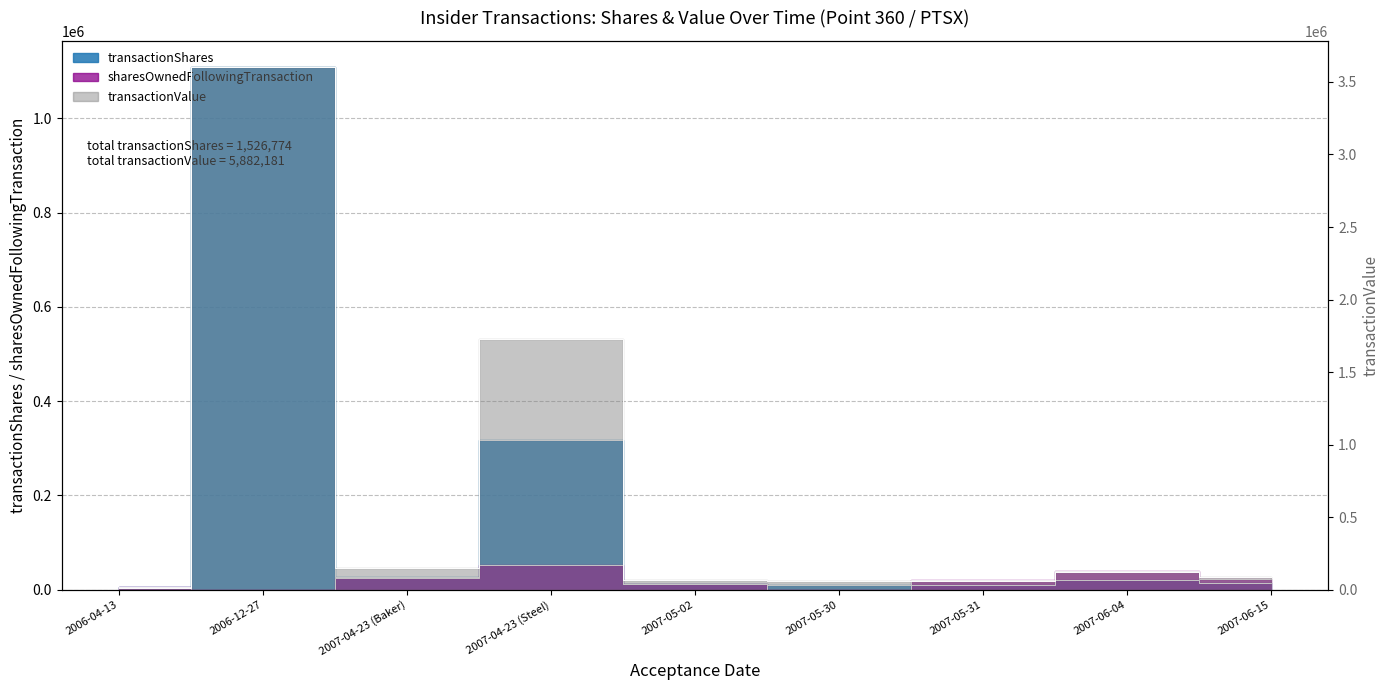

At which label does transactionShares first exceed 15000?

2006-12-27